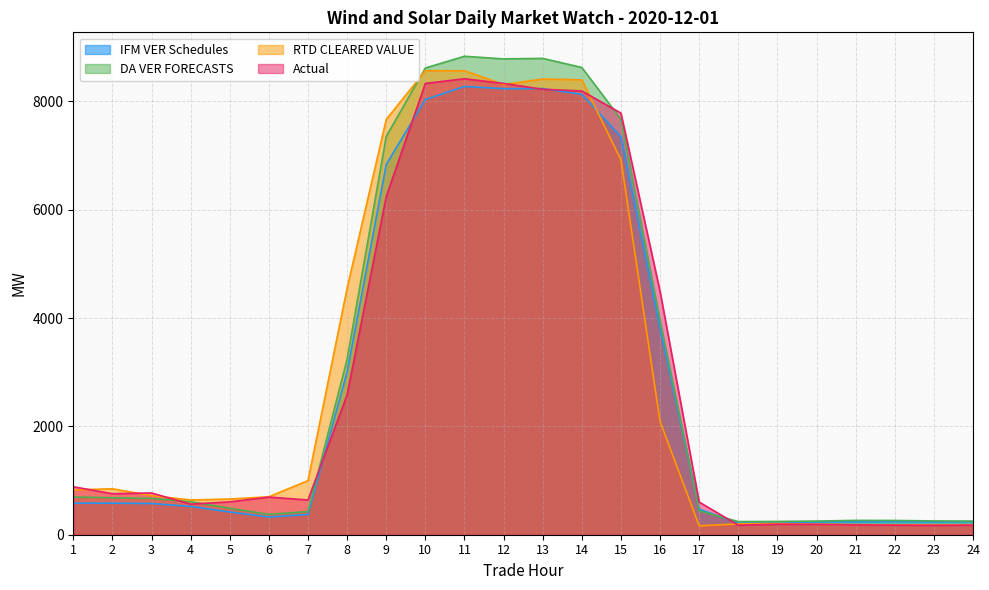

What is the value of the IFM VER Schedules point at the 19th from the left?

224.6